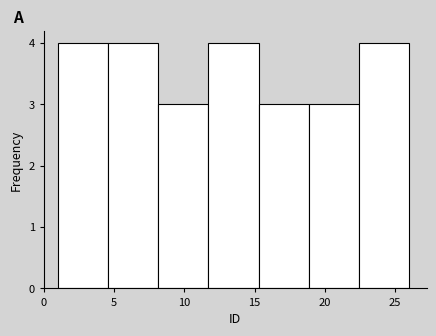

Reading left to right, list every bar in this chart as the range it spans on the x-axis followed by its height. Neither the bar edges nor the heights are printed on the chart, so give them approximately, as read against the axes.

1.0 to 4.5: 4
4.5 to 8.0: 4
8.0 to 11.5: 3
11.5 to 15.5: 4
15.5 to 19.0: 3
19.0 to 22.5: 3
22.5 to 26.0: 4